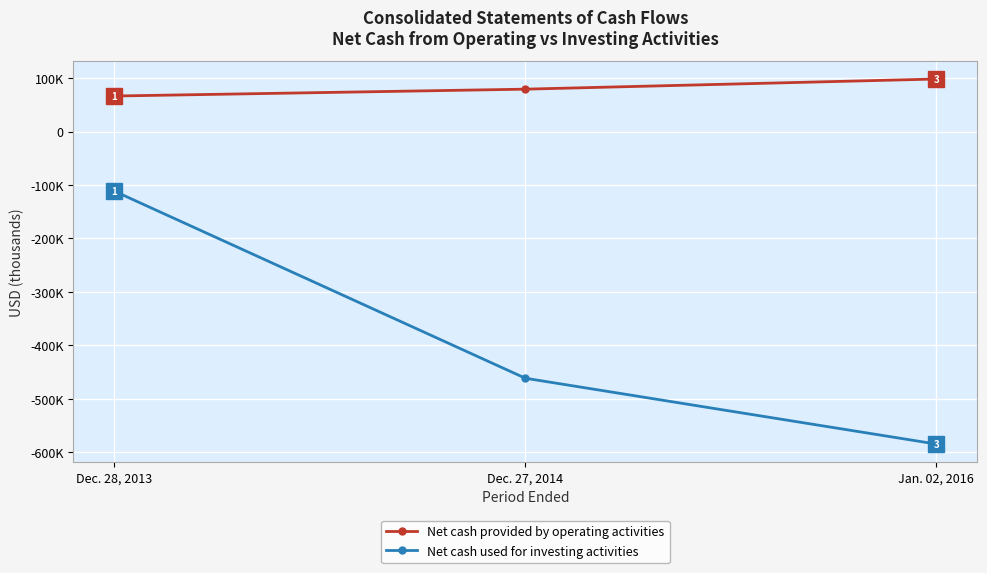

What is the greatest value displayed?

98203